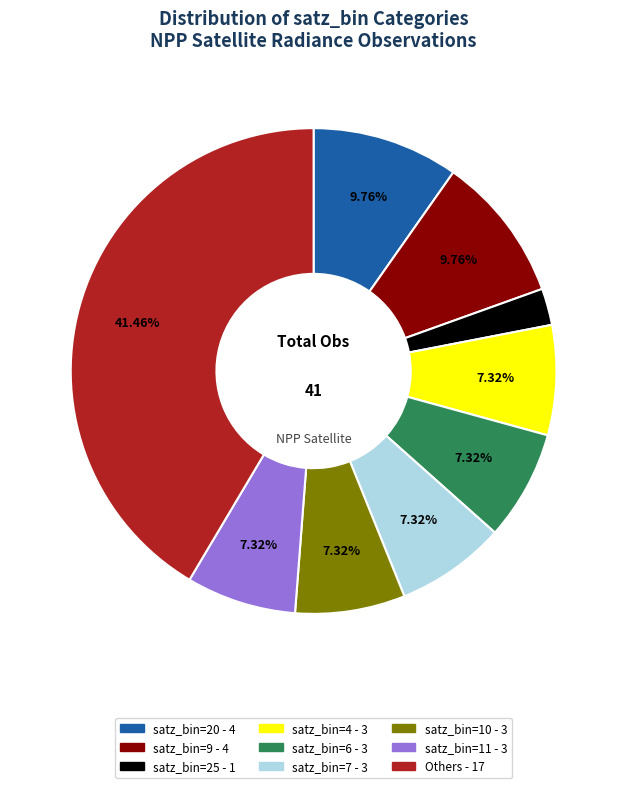

Is there any slice that represents more than half of the pie?

No